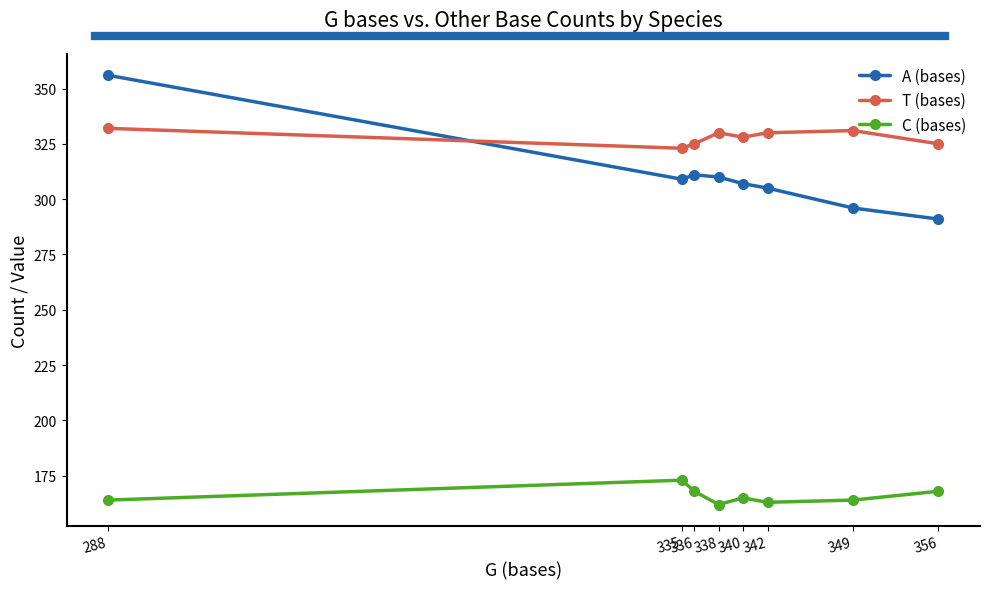

The value of A (bases) at 349 is 296. True or false?

True